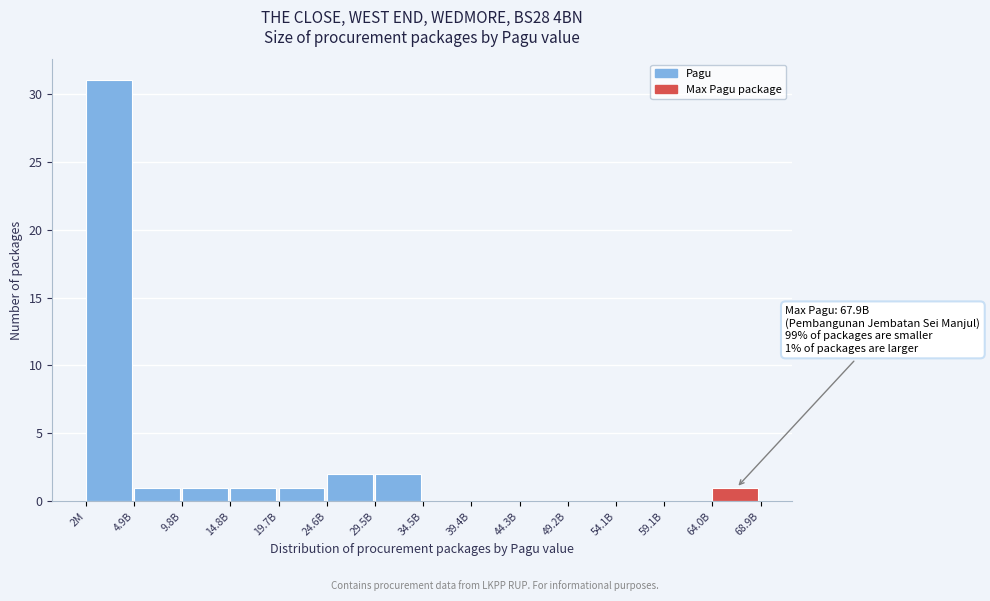

Reading left to right, extract all data points from this chart.

2M=31	4.9B=1	9.8B=1	14.8B=1	19.7B=1	24.6B=2	29.5B=2	34.5B=0	39.4B=0	44.3B=0	49.2B=0	54.1B=0	59.1B=0	64.0B=1